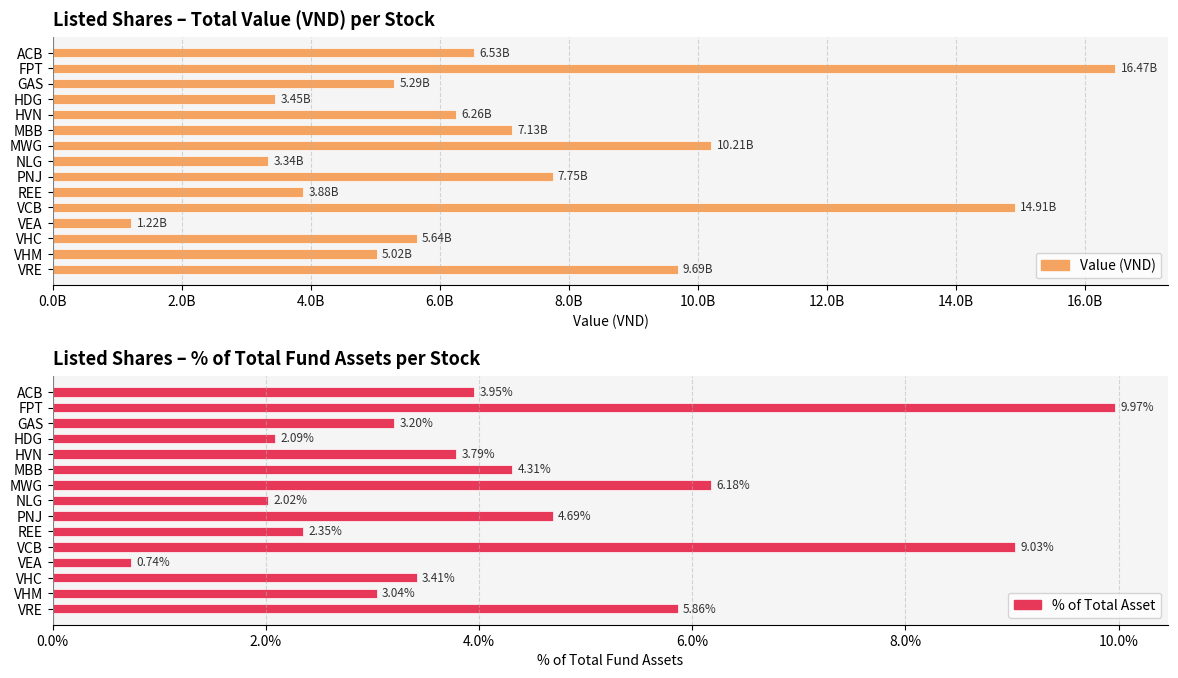

What is the spread (max minus min) of values at VHM?

5022107997.0